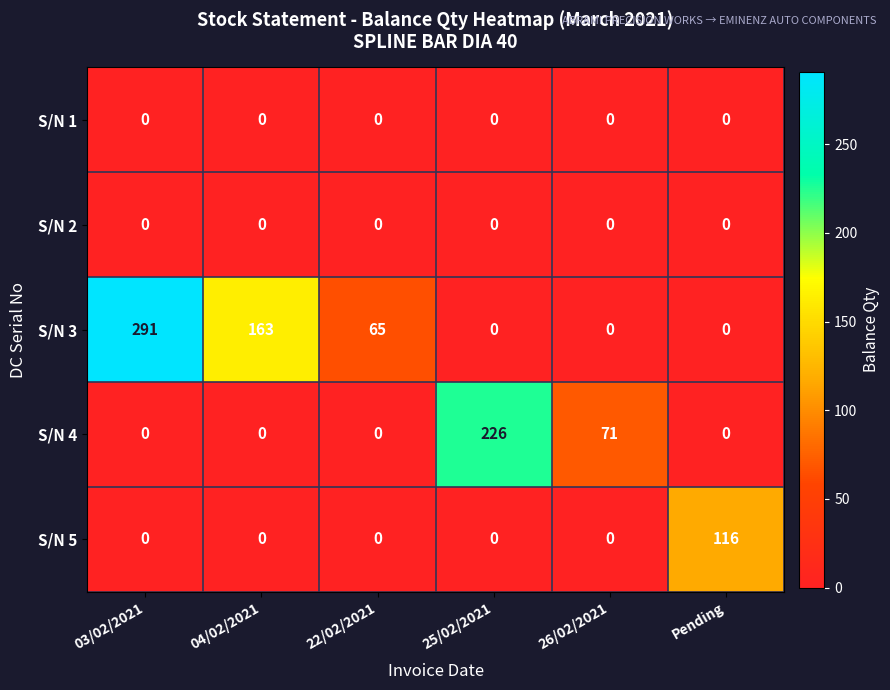

What value does the S/N 3 series have at 03/02/2021, to the nearest 10?

290